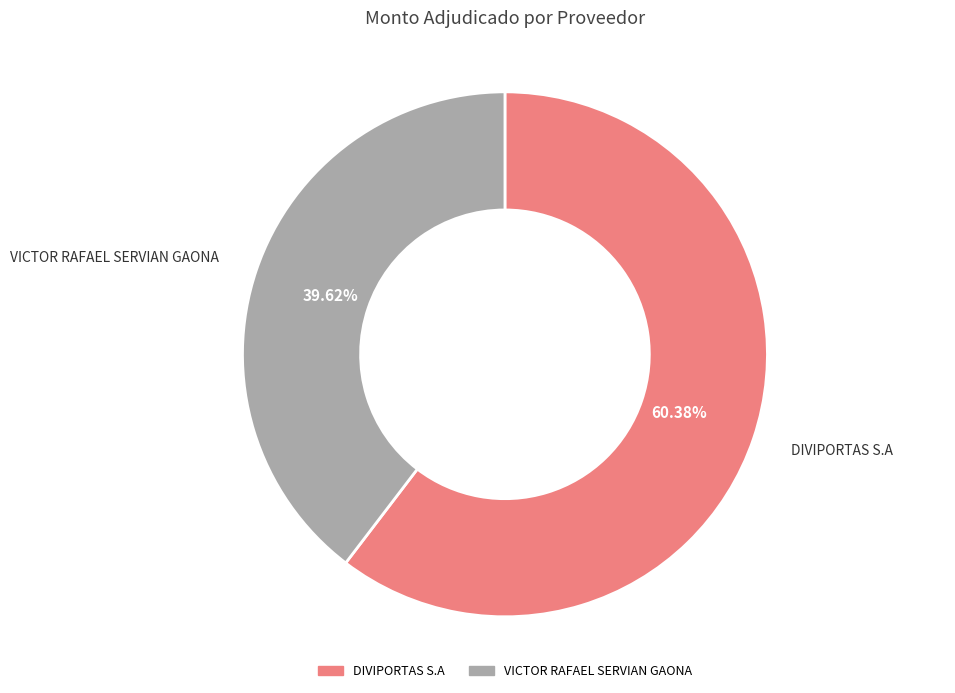

What percentage is the VICTOR RAFAEL SERVIAN GAONA slice, to the nearest percent?

40%